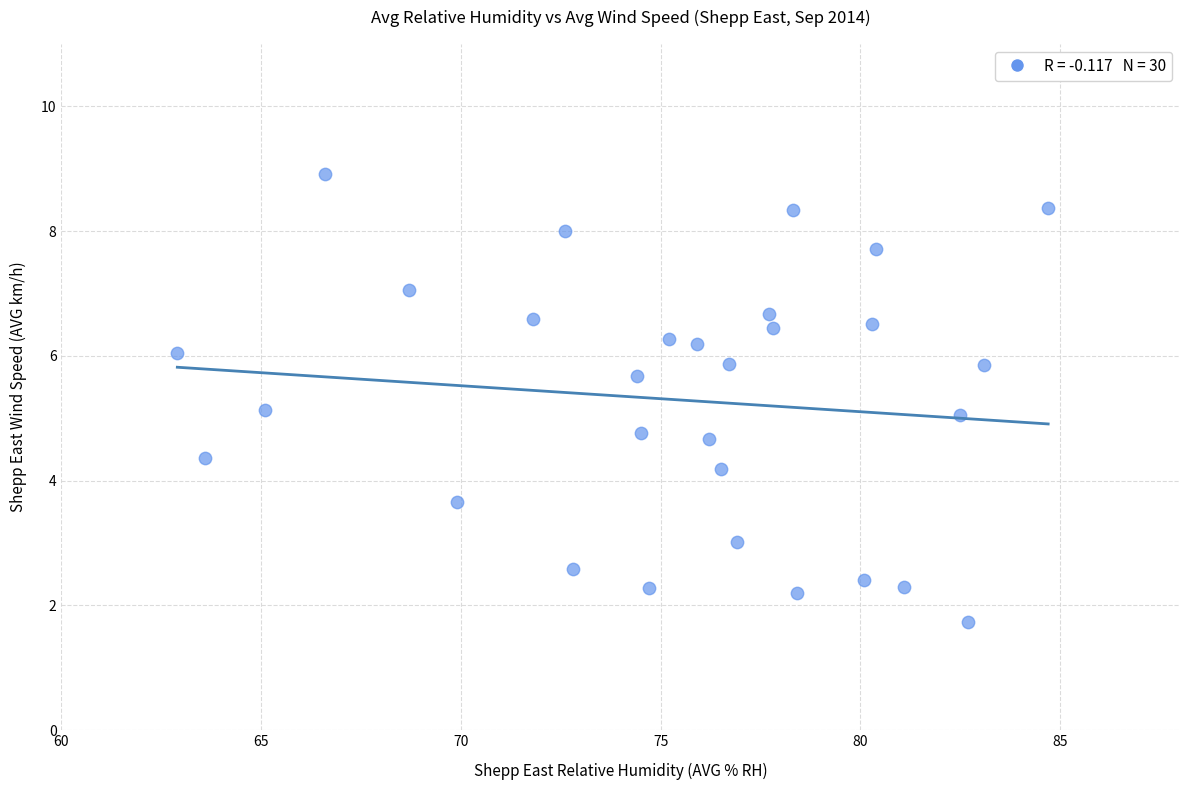

What is the range of Y values (max minus min)?

7.2